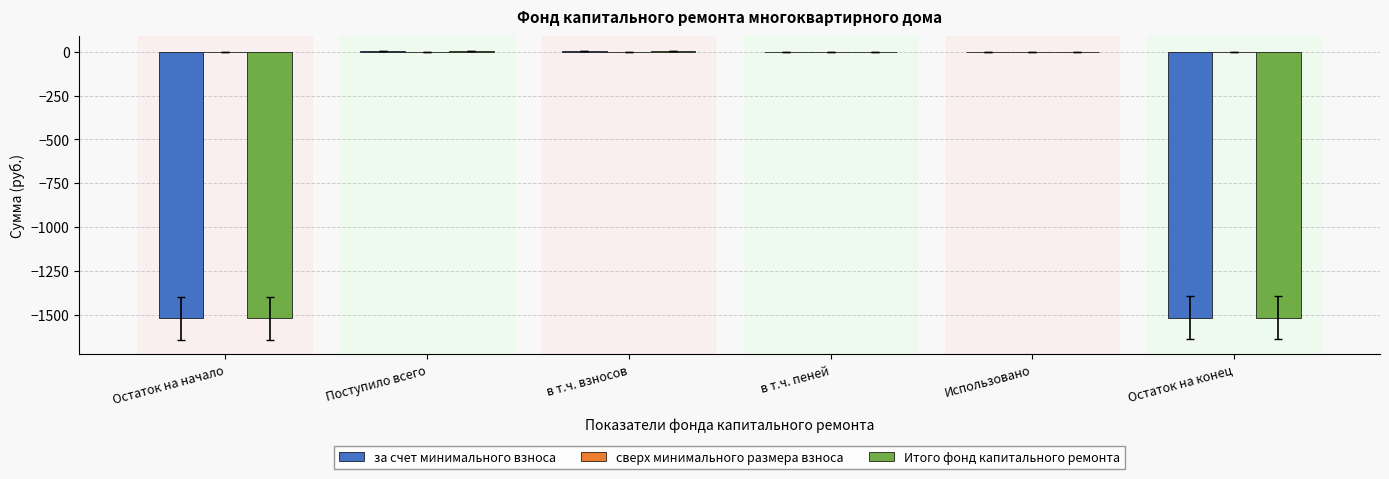

True or false: за счет минимального взноса has a value of -1515.2 at Остаток на конец.

True